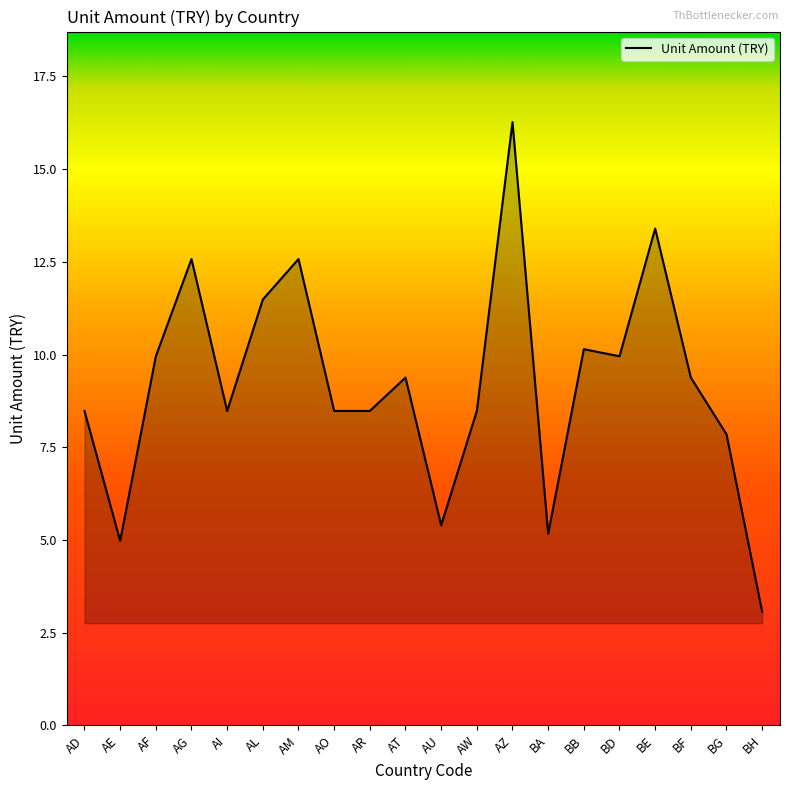

What is the maximum value shown in the chart?

16.3